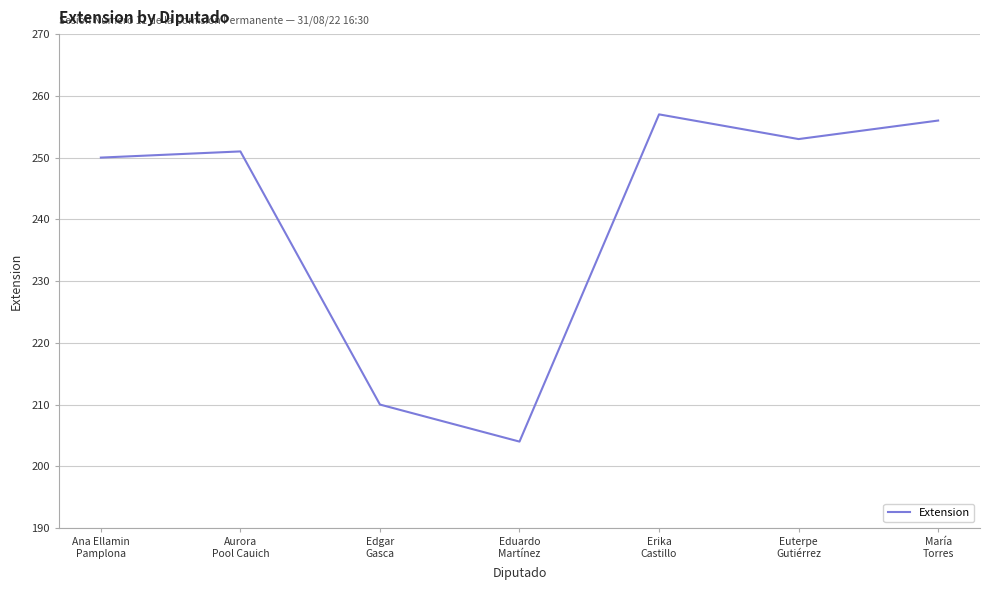

Where is the first local maximum?

Aurora
Pool Cauich